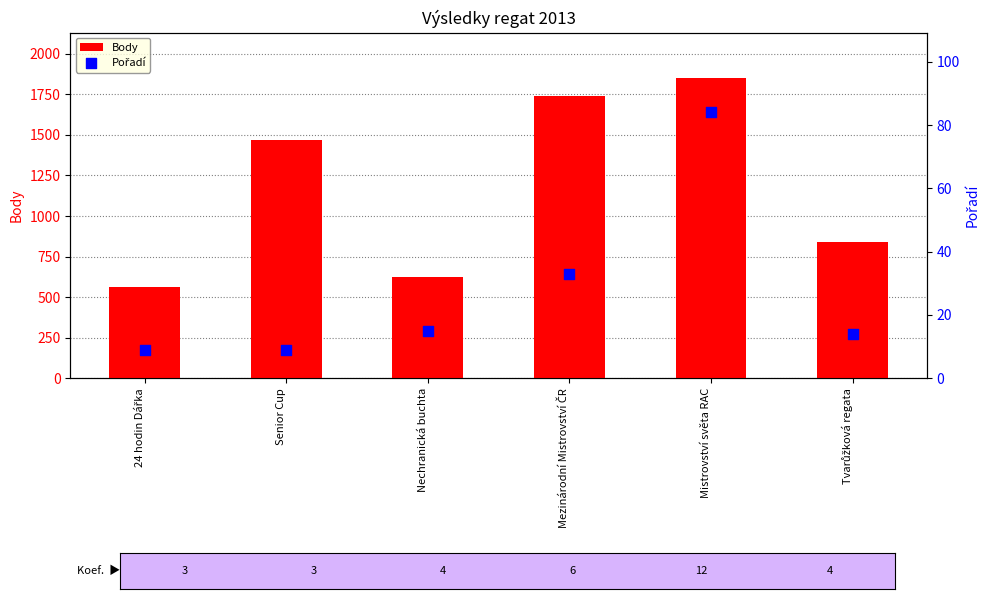

Which series reaches the maximum Y coordinate?

Body